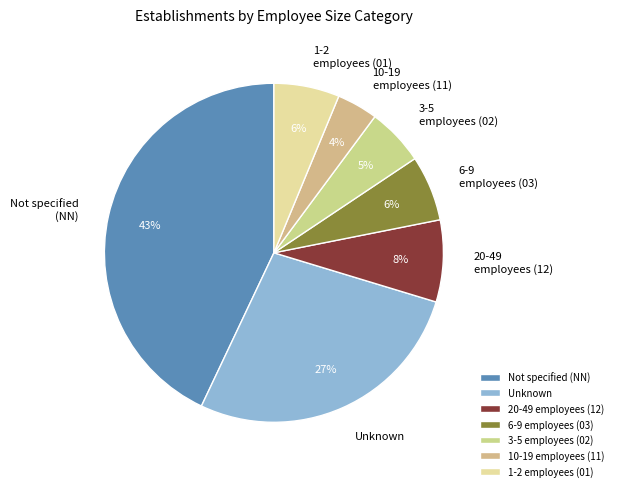

Count the number of slices in the pie.

7